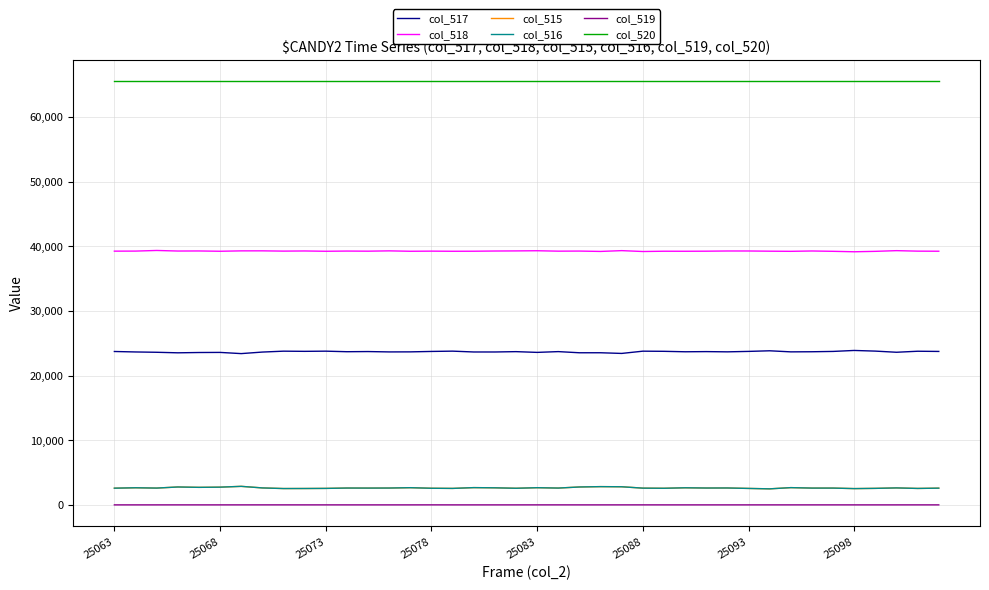

True or false: col_518 has more than 0 points higher than both neighbors.

True